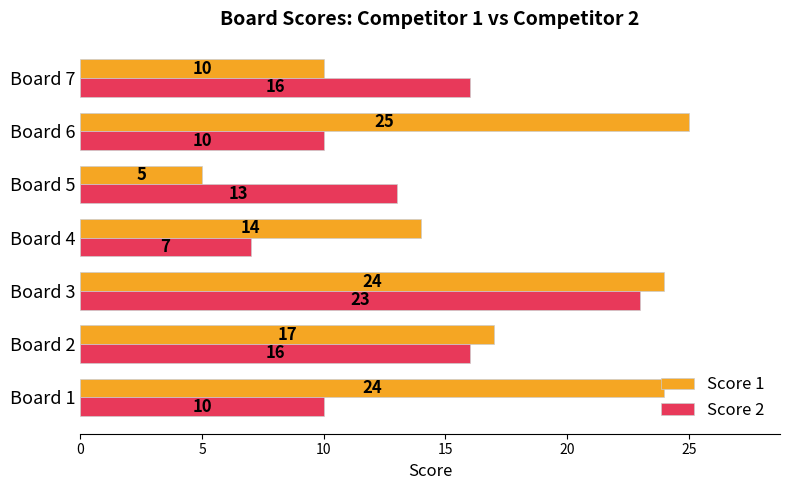

Rank the series by their maximum value, from highest to lowest.

Score 1, Score 2